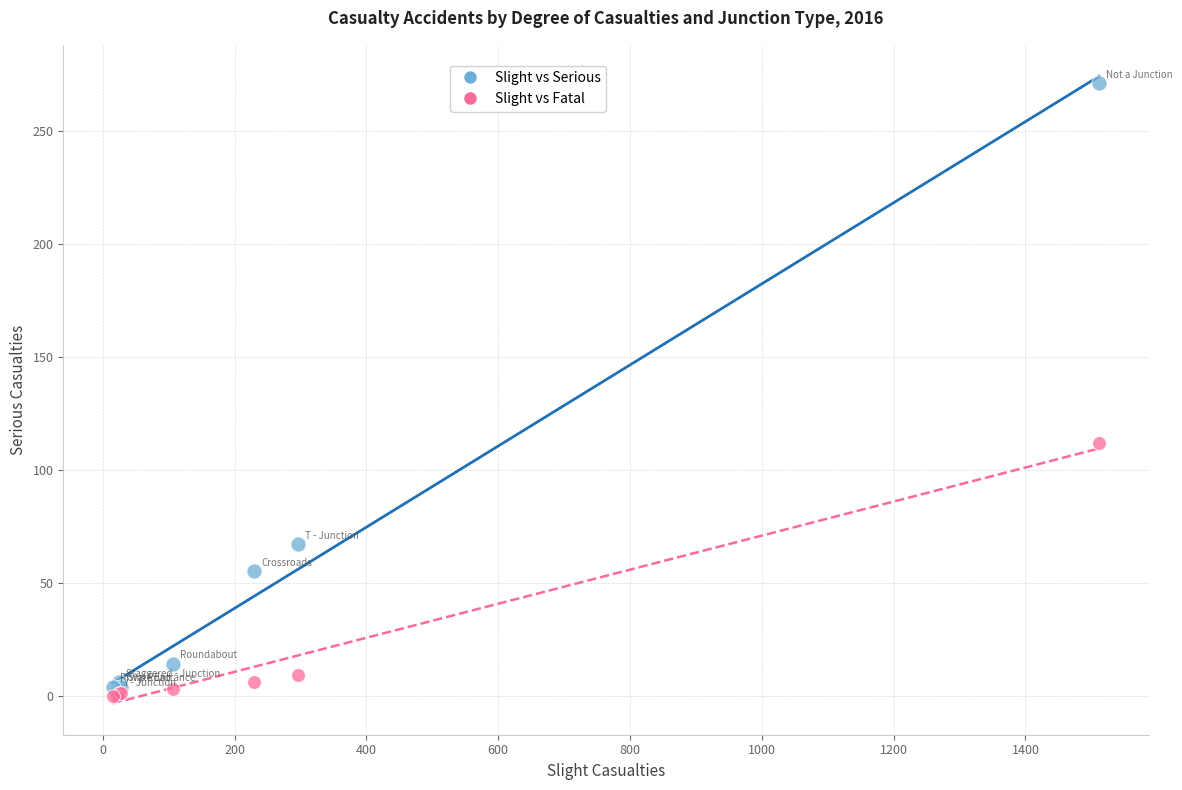

In the Slight vs Serious series, what Y value is closest to 136?

67